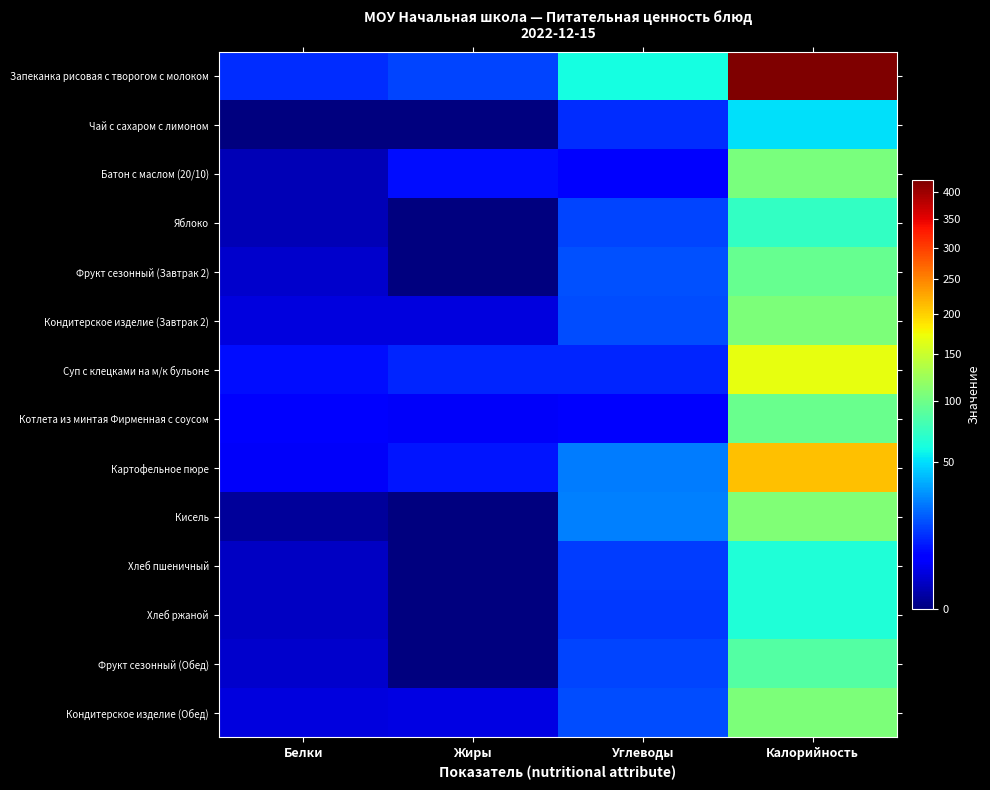

Which series has the largest range (max minus min)?

Запеканка рисовая с творогом с молоком